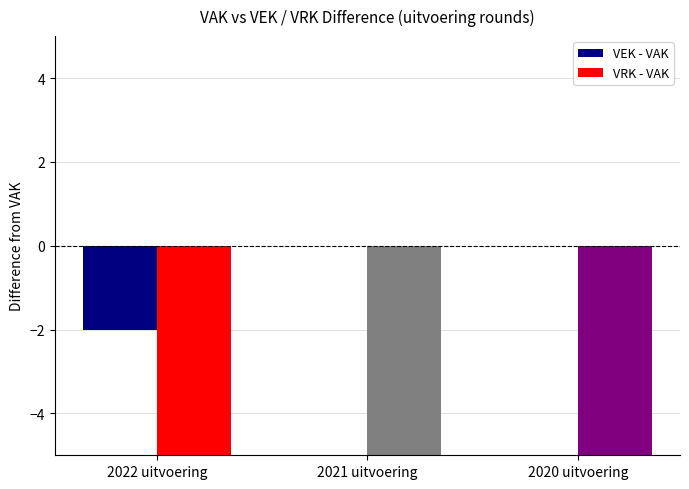

Which series has the widest spread of values?

VRK - VAK